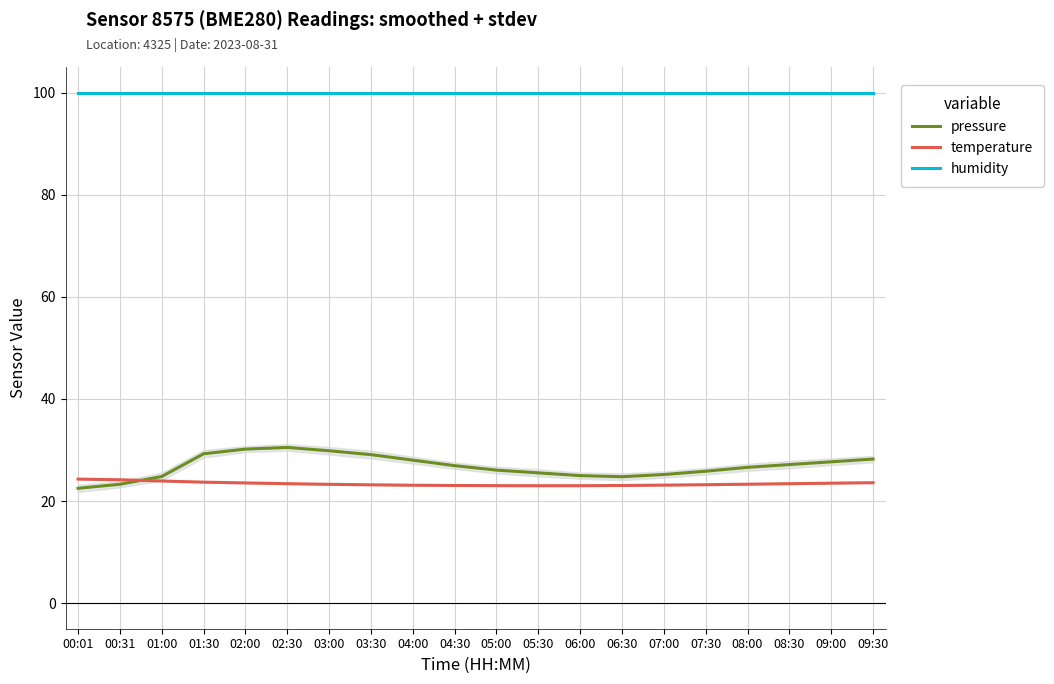

Which series has the widest spread of values?

pressure